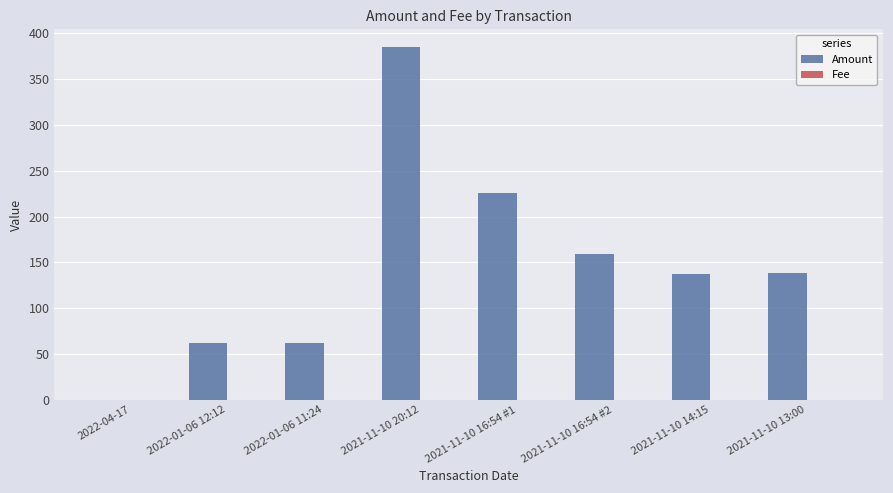

What is the difference between the Amount values at 2021-11-10 16:54 #2 and 2022-01-06 12:12?

97.5